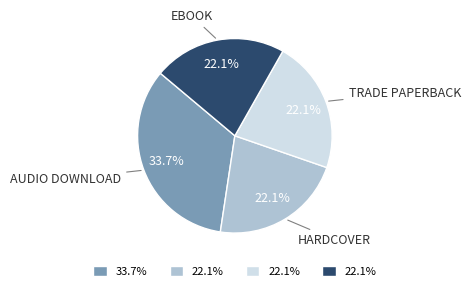

Is there any slice that represents more than half of the pie?

No